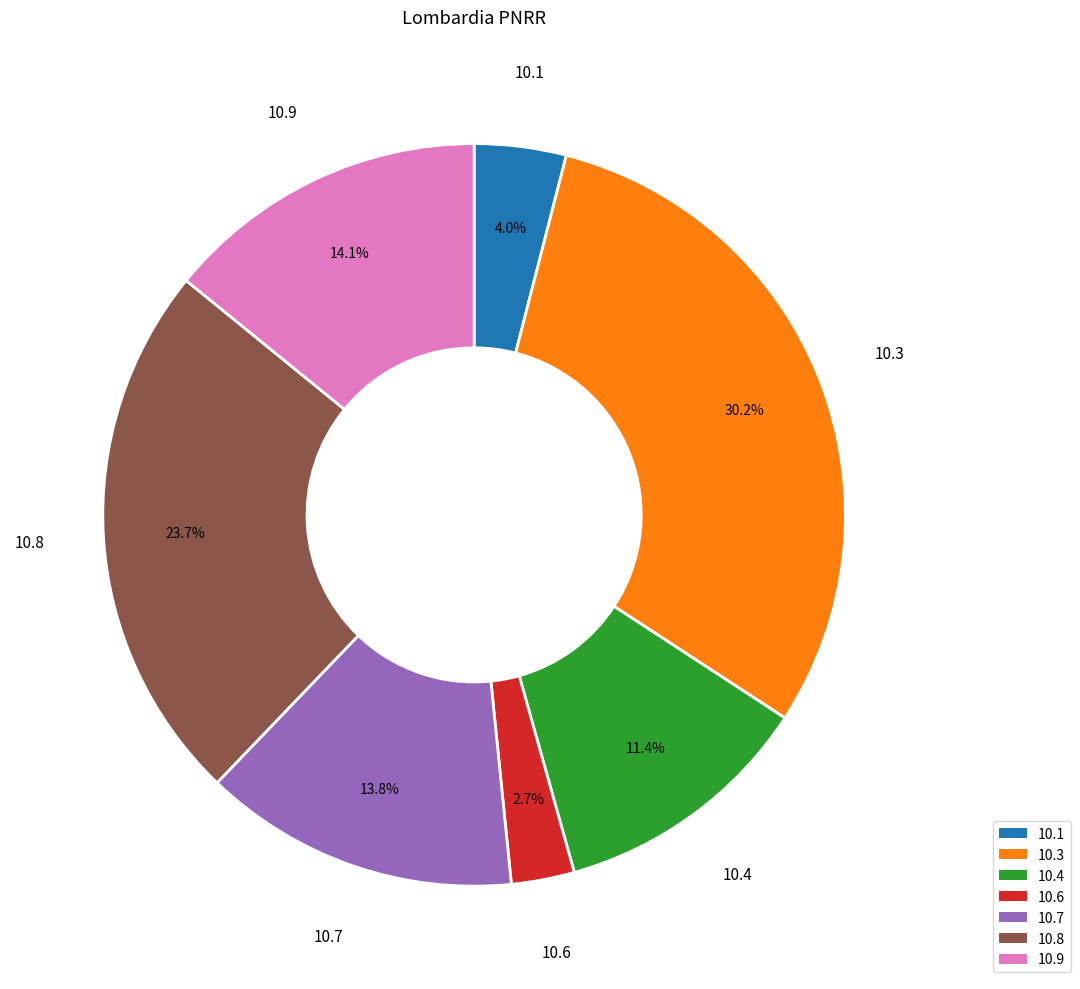

To the nearest percent, what is the average slice percentage?

14%